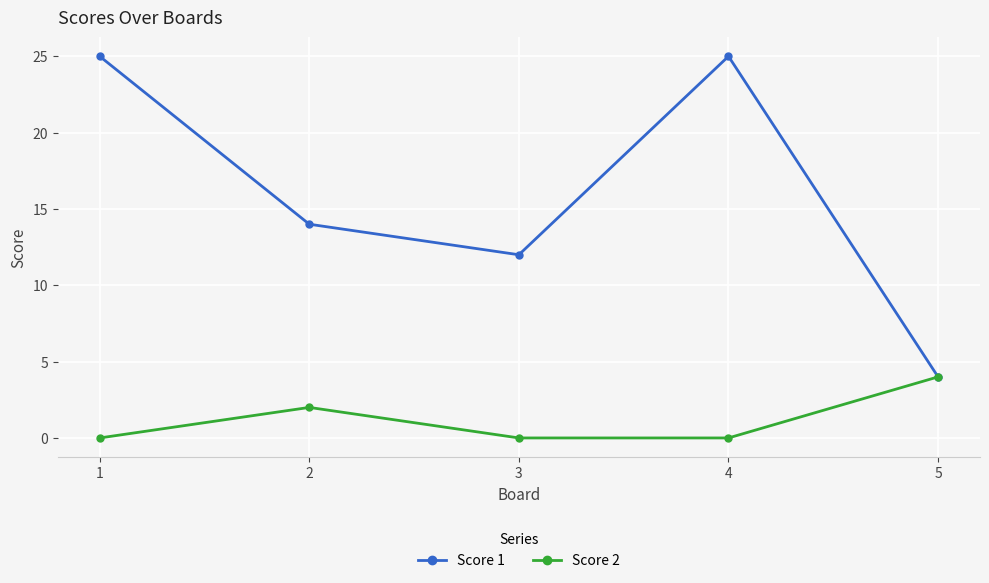

Is it true that Score 1 equals 5 at 5?

False